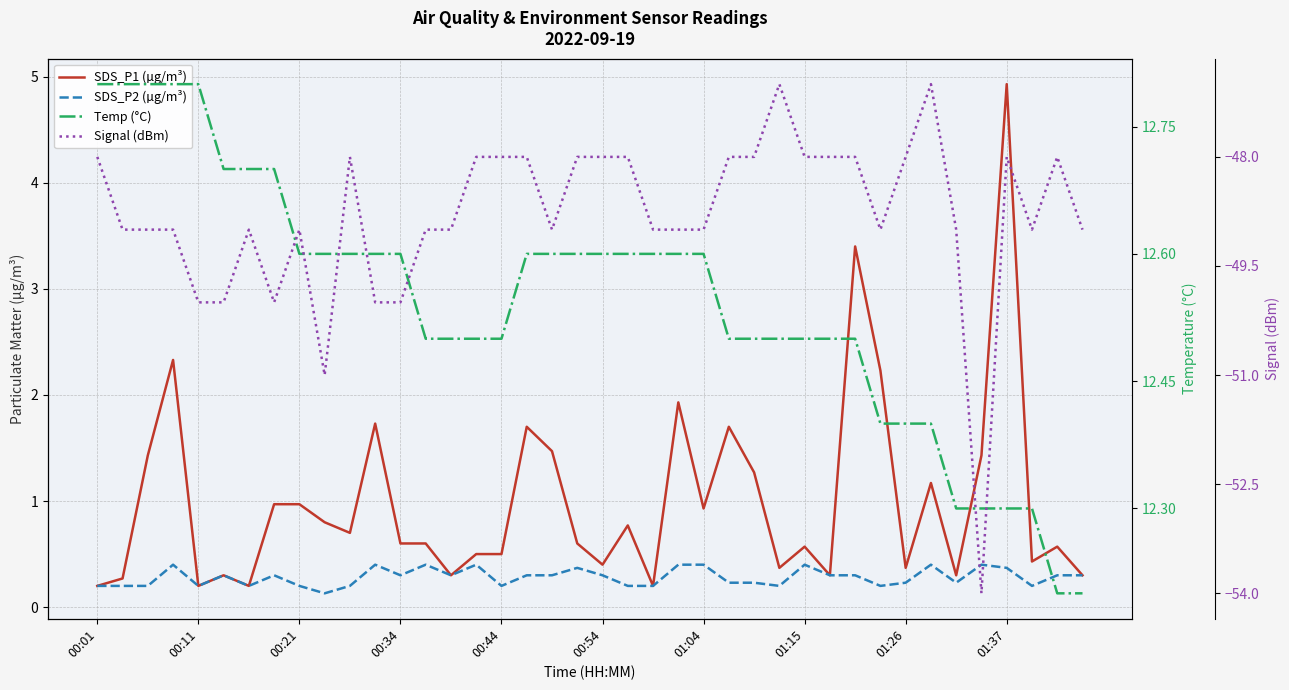

True or false: Signal (dBm) has more than 1 points higher than both neighbors.

True